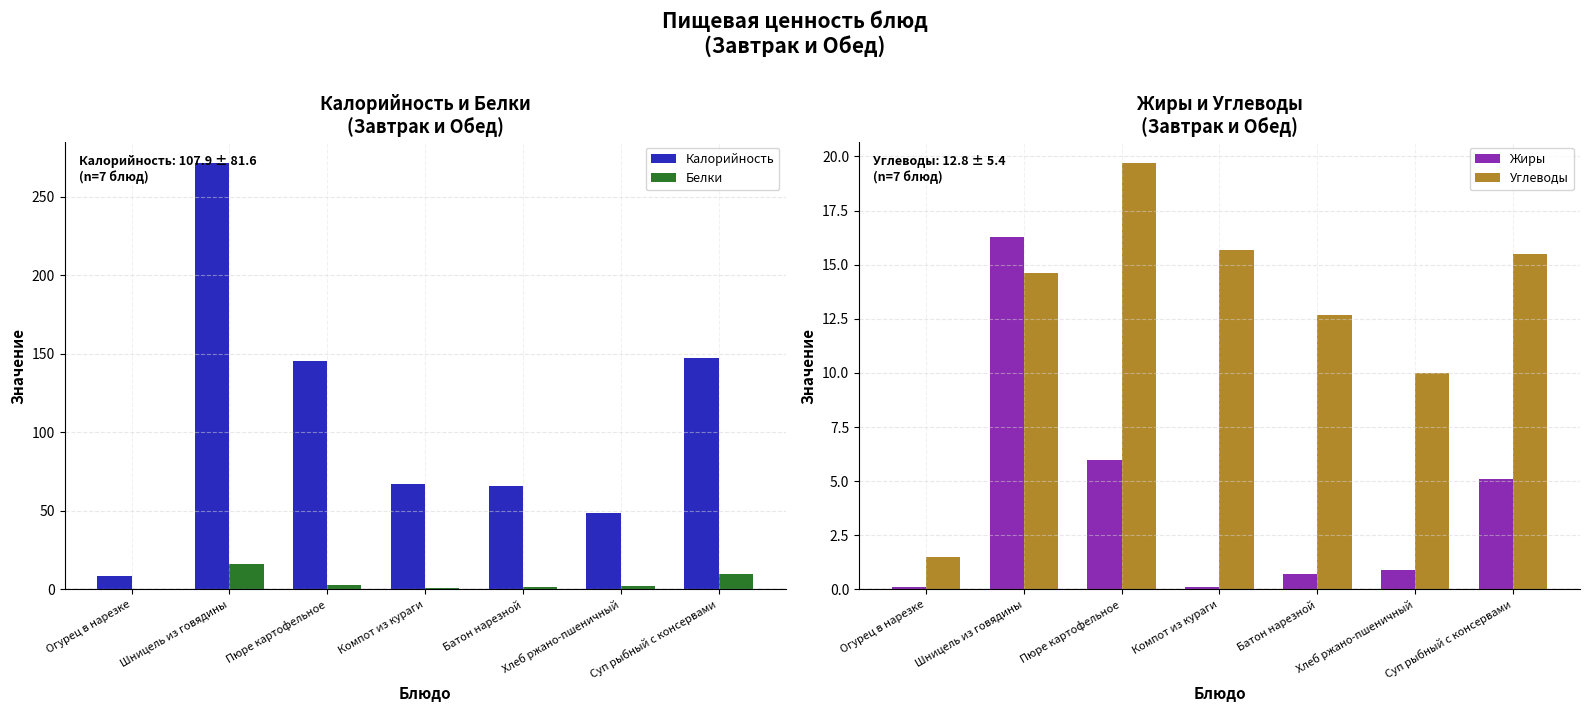

How many values in the Калорийность series are below 66?

2